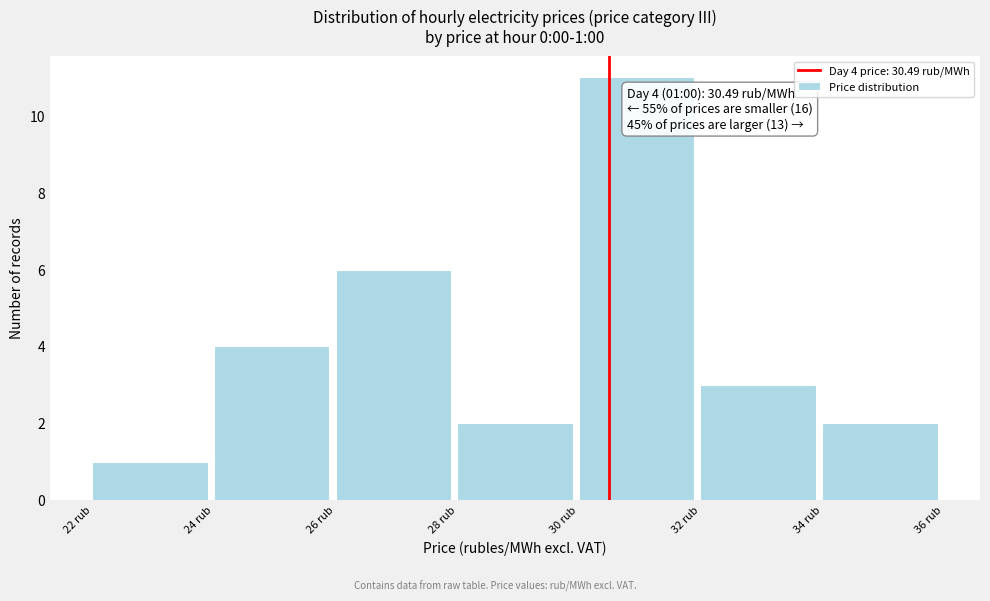

Which range on the x-axis has the tallest bar?

30 to 32